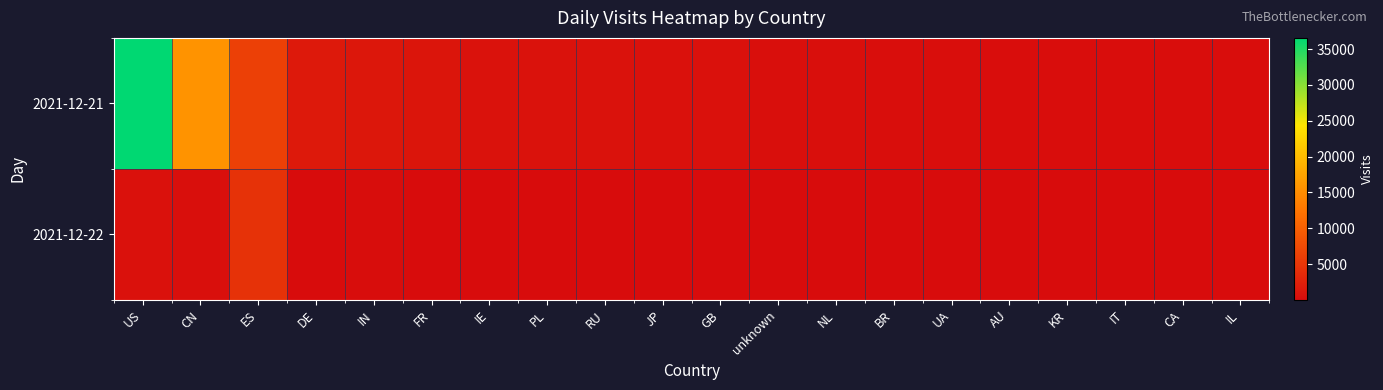

At which category does the chart reach its minimum across all series?

IT